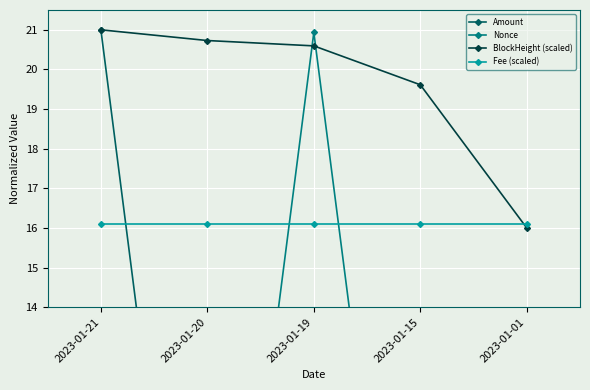

The BlockHeight (scaled) series shows 19.6 at 2023-01-15. True or false?

True